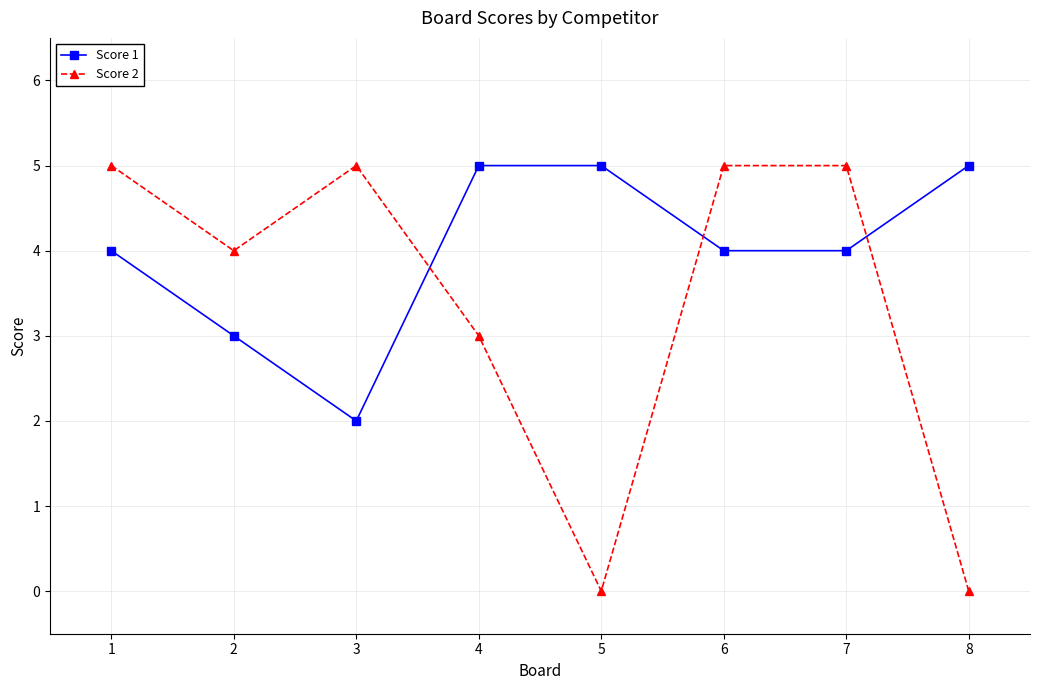

How many lines are shown in the chart?

2